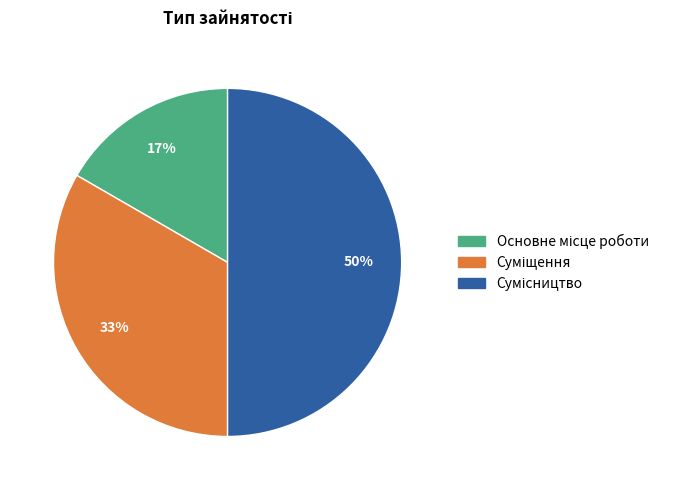

How many slices are in this pie chart?

3